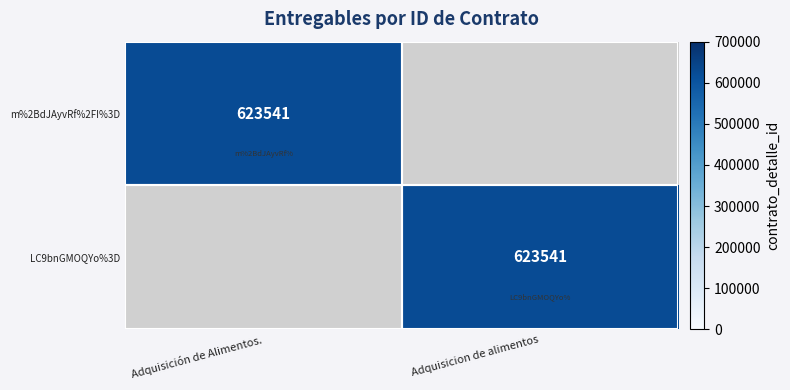

Which label corresponds to the smallest value in the chart?

Adquisicion de alimentos